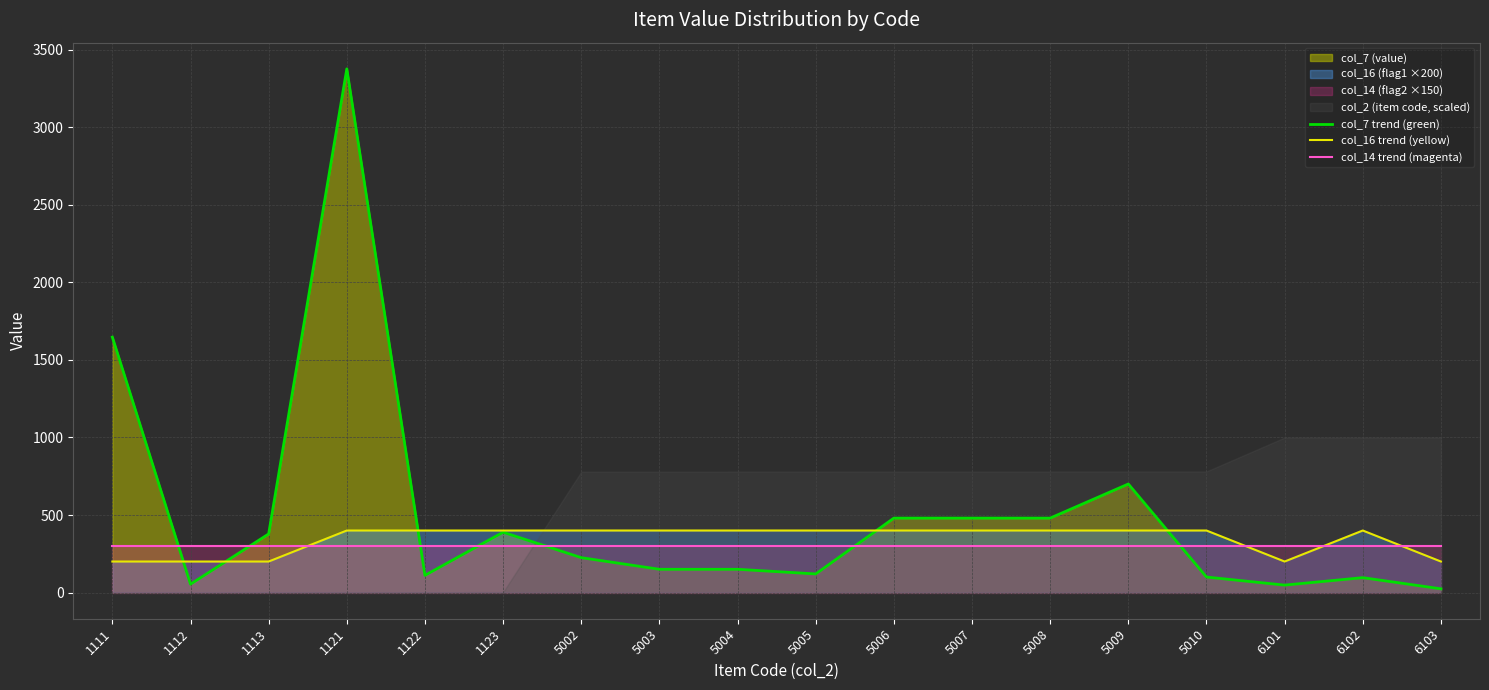

Rank the series by their average value, from lowest to highest.

col_14 trend (magenta), col_16 trend (yellow), col_7 trend (green)